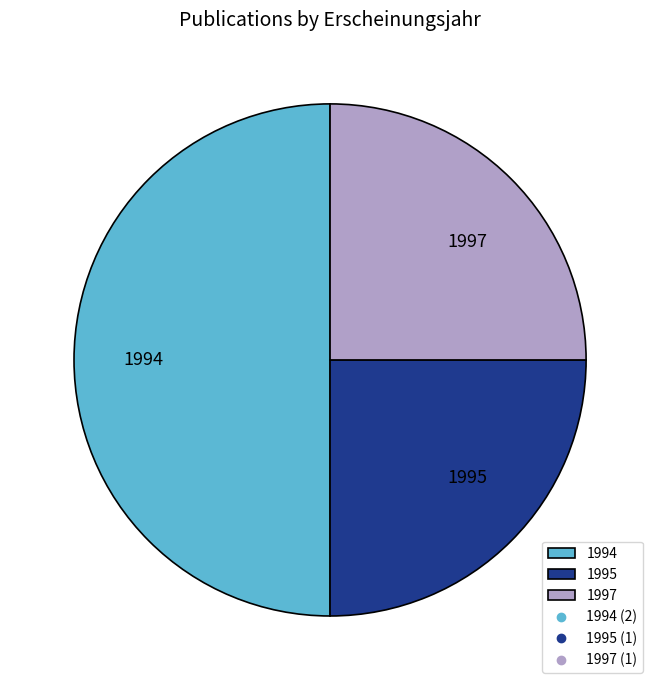

True or false: 1997 accounts for 25% of the total.

True